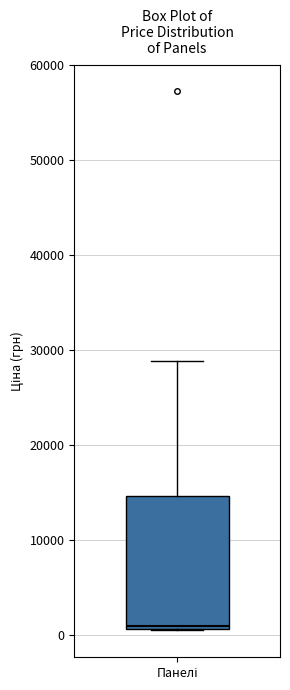

Transcribe this box plot: give where the median line is, the range the box spans, and where the two whiskers end, as read against the y-axis. The values are not printed on the chart, so give them approximately, as read against the axis.

median 1000, box 1000 to 15000, whiskers 1000 to 29000